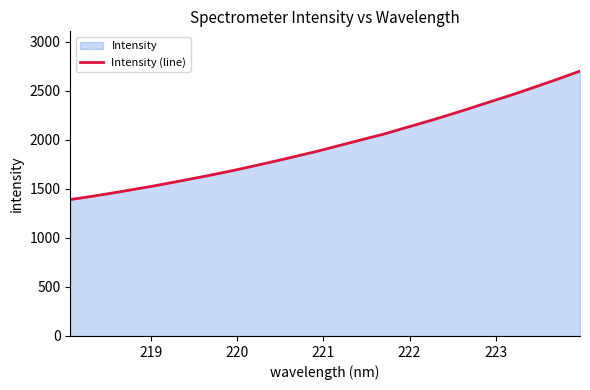

What is the difference between the maximum and minimum values?

1309.8